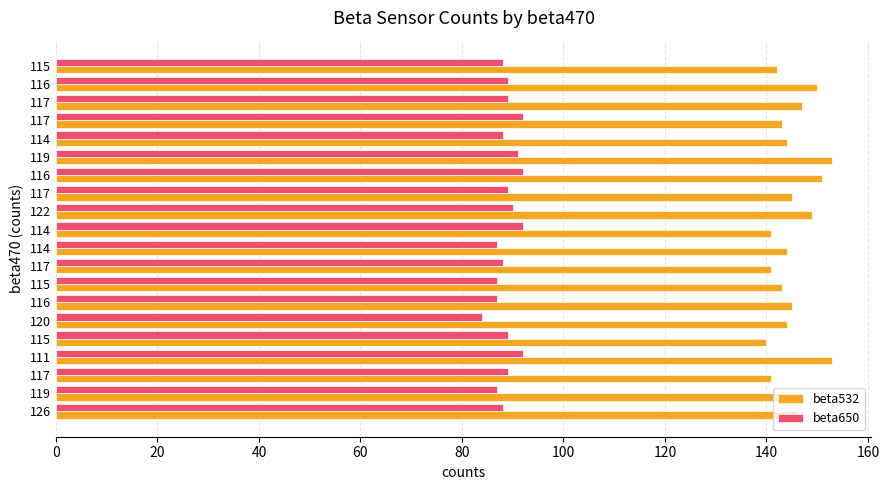

What are all the series names shown in the legend?

beta532, beta650